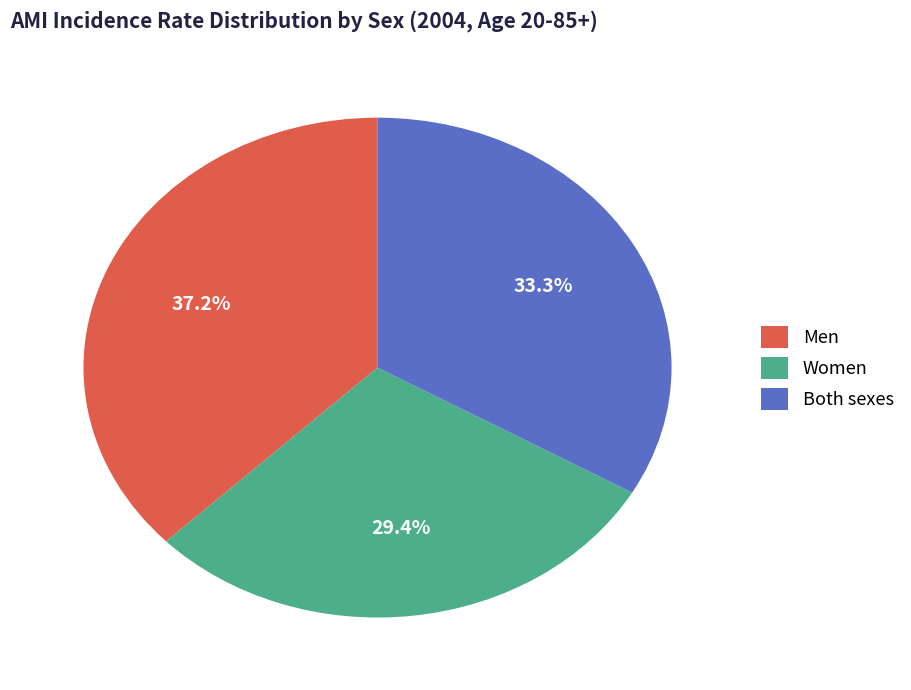

Combined, do Women and Men account for over 50%?

Yes